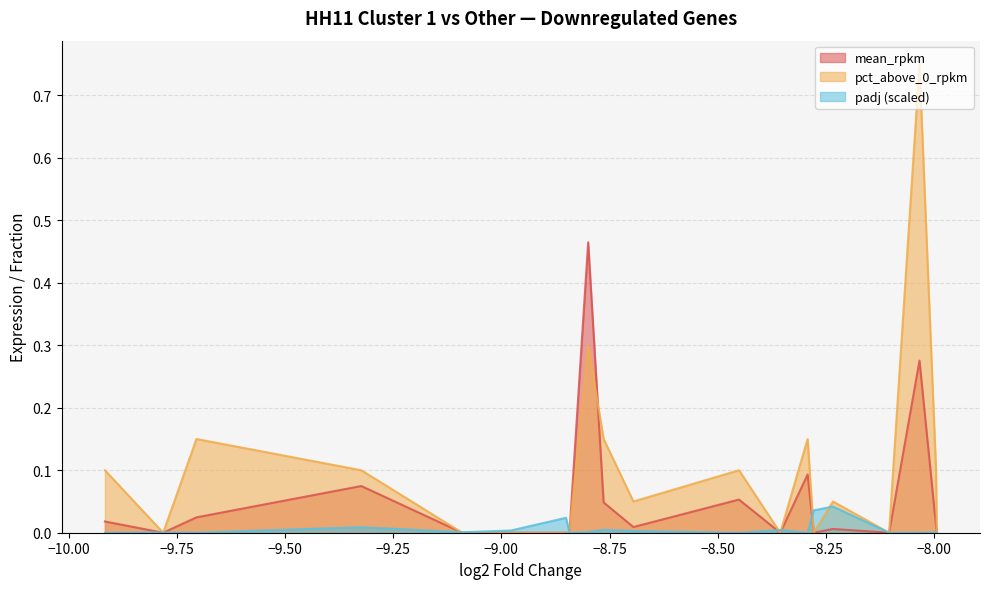

Where is the first local maximum for padj_scaled?

CPED1